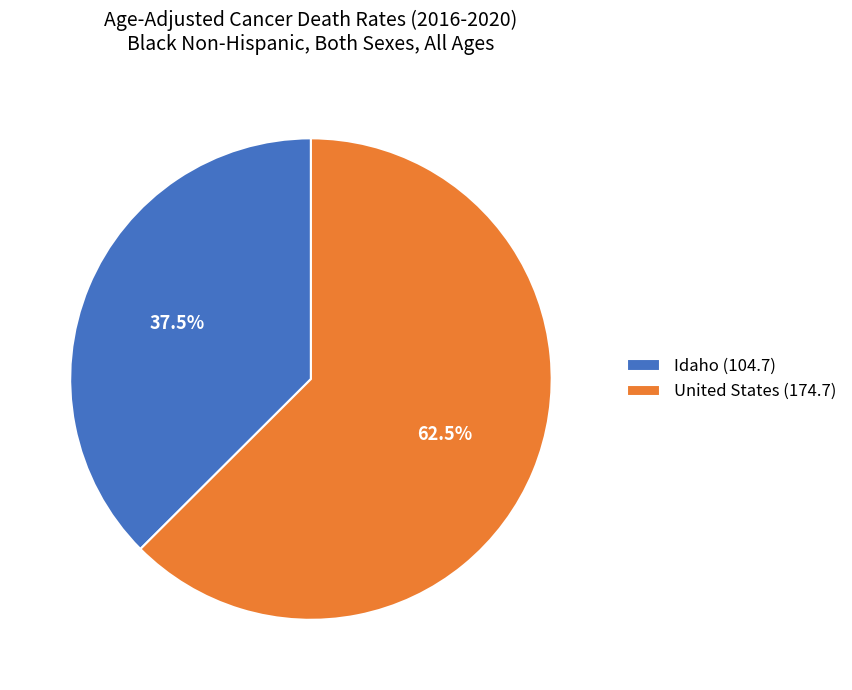

Between Idaho (104.7) and United States (174.7), which is larger?

United States (174.7)